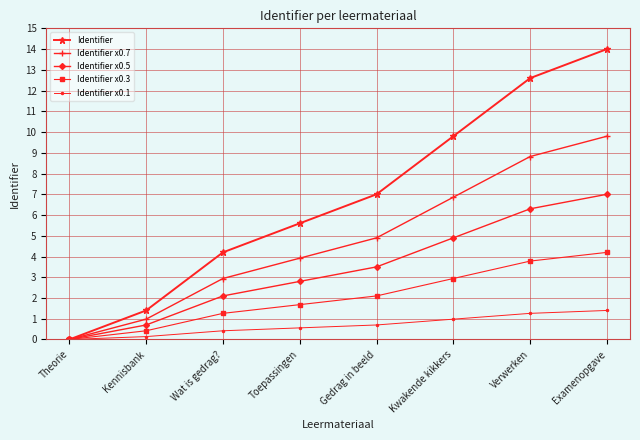

What position from the right is Wat is gedrag??

6